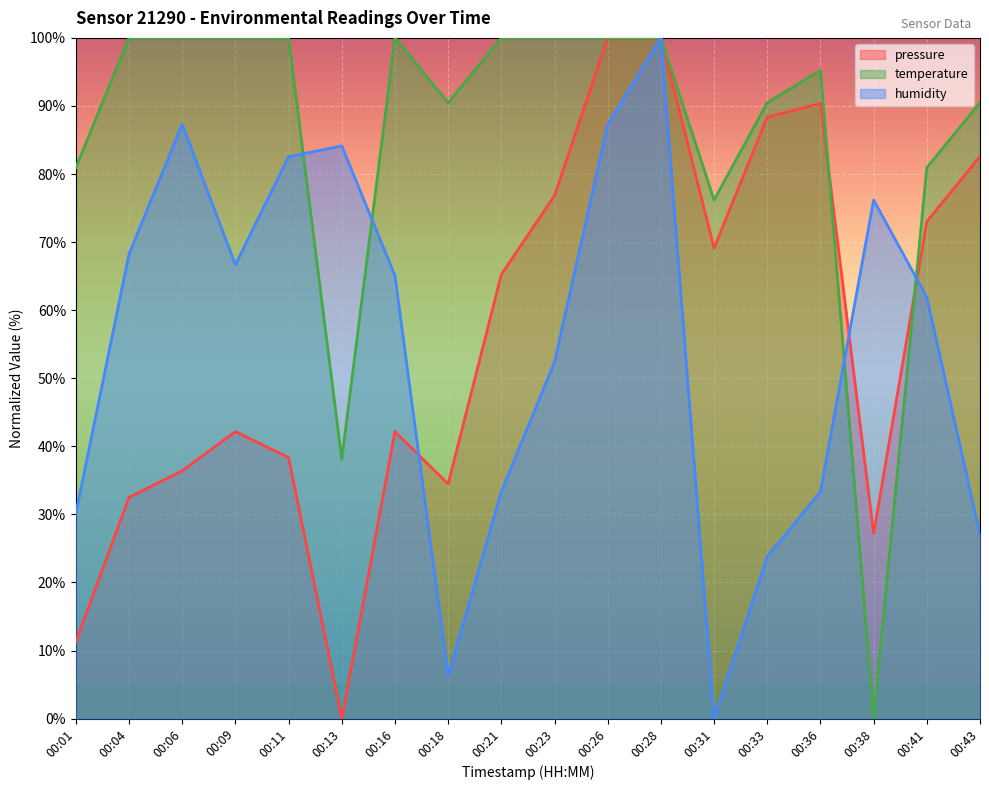

Which series has the widest spread of values?

pressure